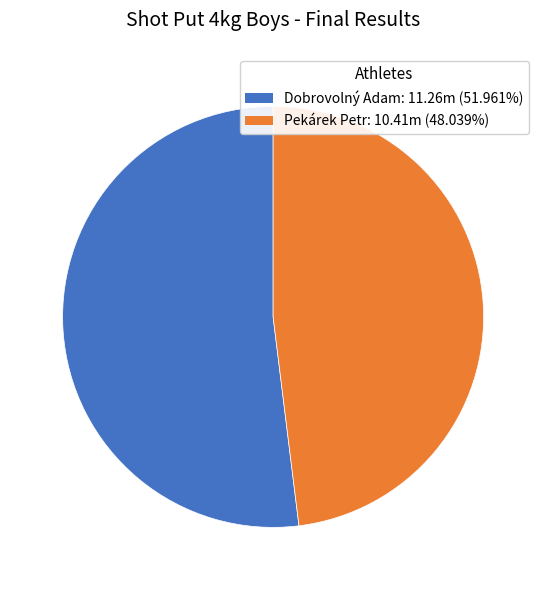

Is it true that Pekárek Petr is 48% of the pie?

True